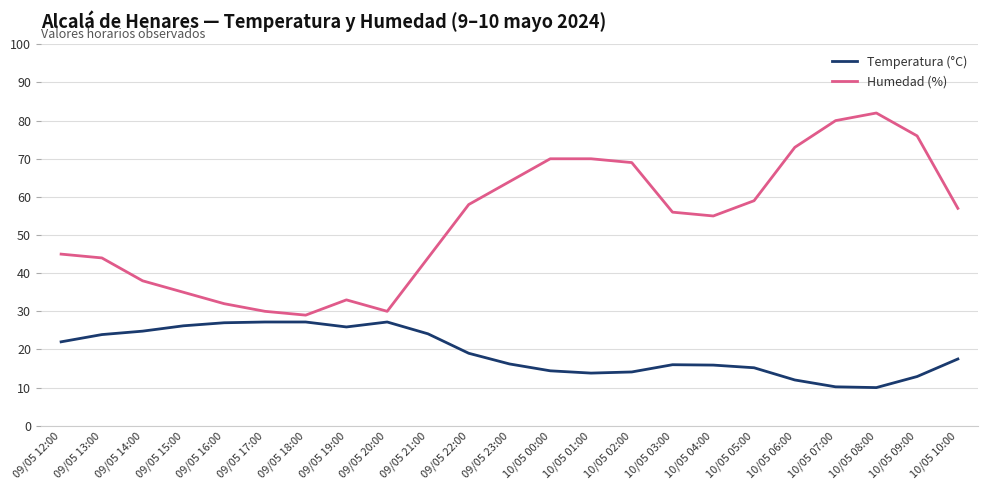

True or false: Humedad (%) and Temperatura (°C) cross at least once.

False